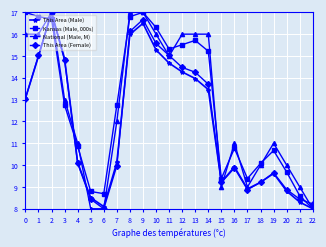

What is the smallest value displayed?

8.0